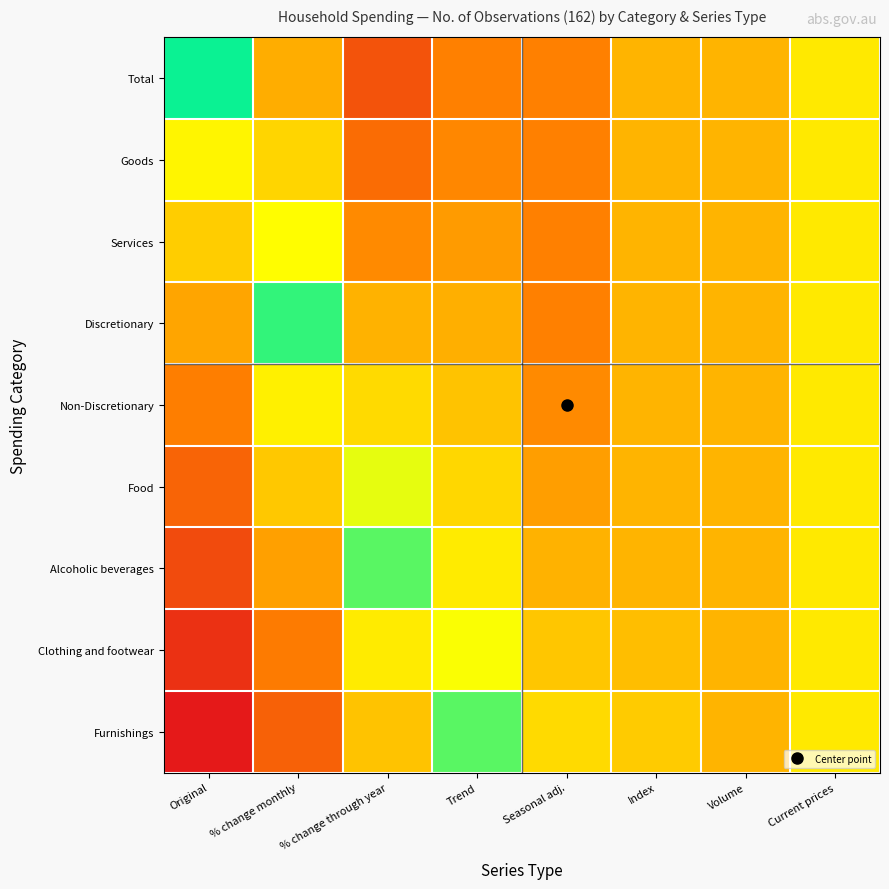

Reading left to right, extract all data points from this chart.

Total: Original=0.0	% change monthly=-0.4	% change through year=-0.7	Trend=-0.5	Seasonal adj.=-0.5	Index=-0.3	Volume=-0.3	Current prices=-0.2
Goods: Original=0.1	% change monthly=-0.2	% change through year=-0.6	Trend=-0.5	Seasonal adj.=-0.5	Index=-0.3	Volume=-0.3	Current prices=-0.2
Services: Original=0.2	% change monthly=-0.1	% change through year=-0.5	Trend=-0.4	Seasonal adj.=-0.5	Index=-0.3	Volume=-0.3	Current prices=-0.2
Discretionary: Original=0.4	% change monthly=0.0	% change through year=-0.3	Trend=-0.3	Seasonal adj.=-0.5	Index=-0.3	Volume=-0.3	Current prices=-0.2
Non-Discretionary: Original=0.5	% change monthly=0.1	% change through year=-0.2	Trend=-0.3	Seasonal adj.=-0.5	Index=-0.3	Volume=-0.3	Current prices=-0.2
Food: Original=0.6	% change monthly=0.3	% change through year=-0.1	Trend=-0.2	Seasonal adj.=-0.4	Index=-0.3	Volume=-0.3	Current prices=-0.2
Alcoholic beverages: Original=0.8	% change monthly=0.4	% change through year=0.0	Trend=-0.2	Seasonal adj.=-0.3	Index=-0.3	Volume=-0.3	Current prices=-0.2
Clothing and footwear: Original=0.9	% change monthly=0.5	% change through year=0.2	Trend=-0.1	Seasonal adj.=-0.3	Index=-0.3	Volume=-0.3	Current prices=-0.2
Furnishings: Original=1.0	% change monthly=0.6	% change through year=0.3	Trend=-0.0	Seasonal adj.=-0.2	Index=-0.3	Volume=-0.3	Current prices=-0.2